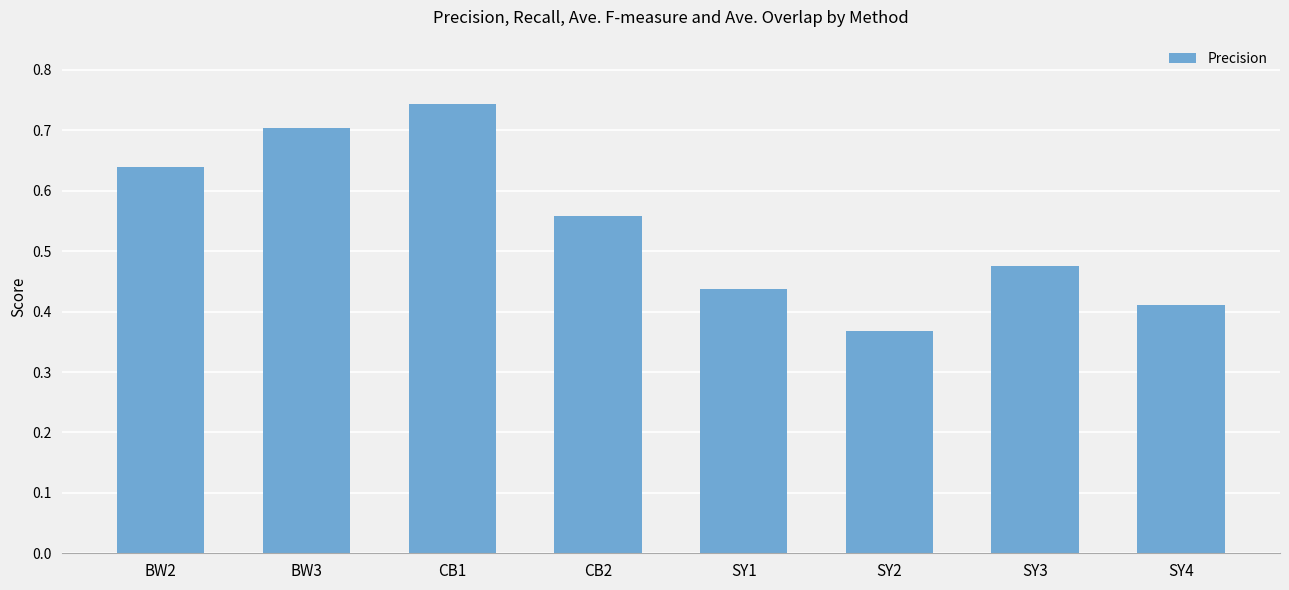

What is the label of the 1st bar from the right?

SY4